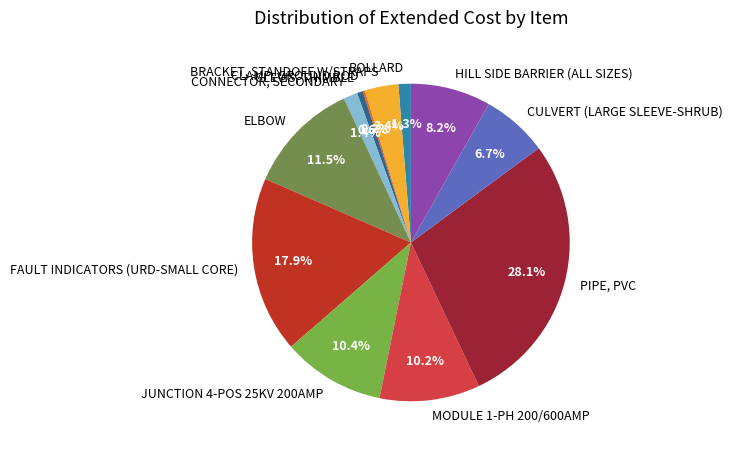

Does any single category account for the majority?

No